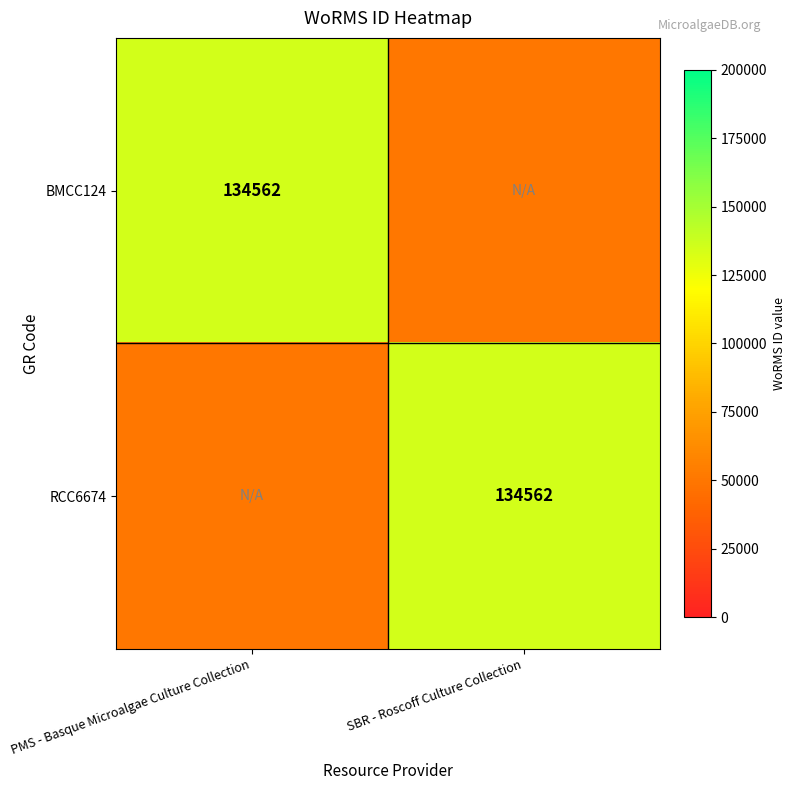

Is it true that RCC6674 equals 134562 at SBR - Roscoff Culture Collection?

True